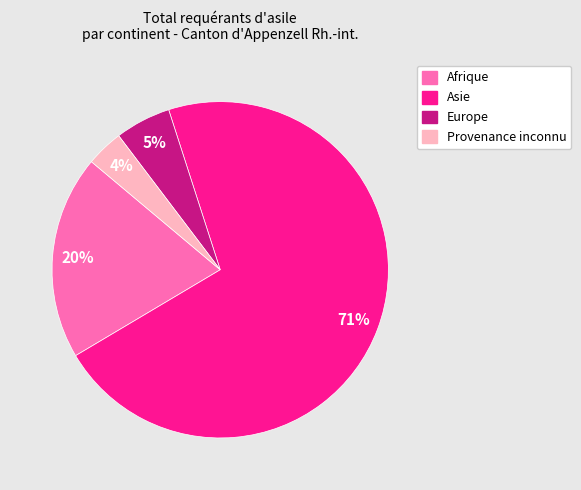

How many segments does this pie chart have?

4